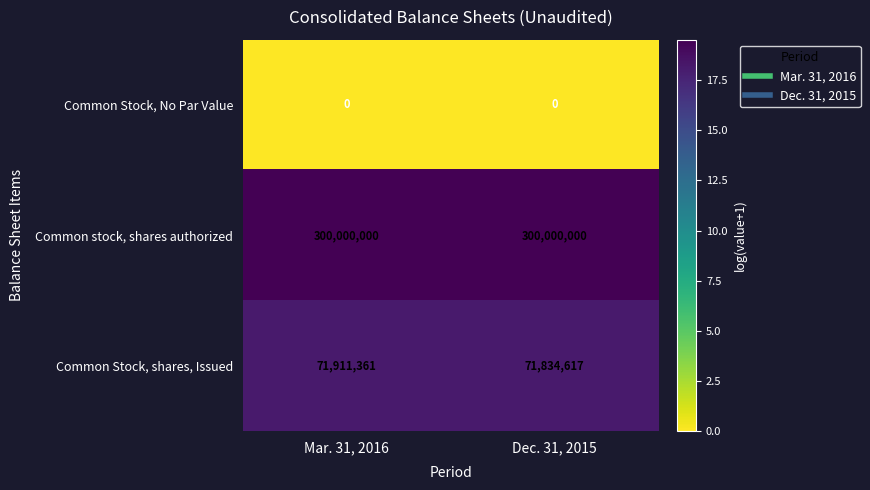

What is the maximum value for Common Stock, shares, Issued?

71911361